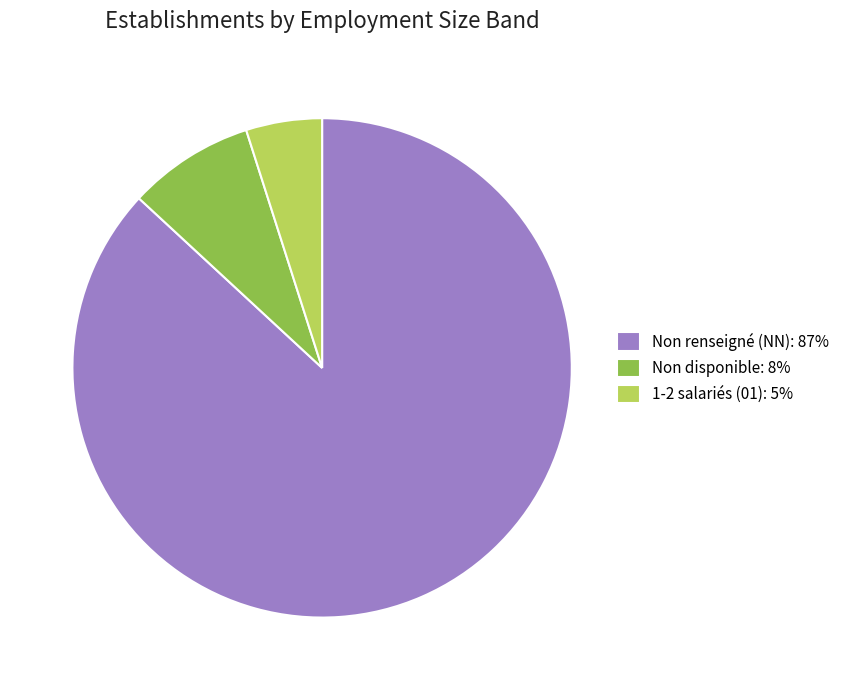

Combined, do 1-2 salariés (01): 5% and Non disponible: 8% account for over 50%?

No